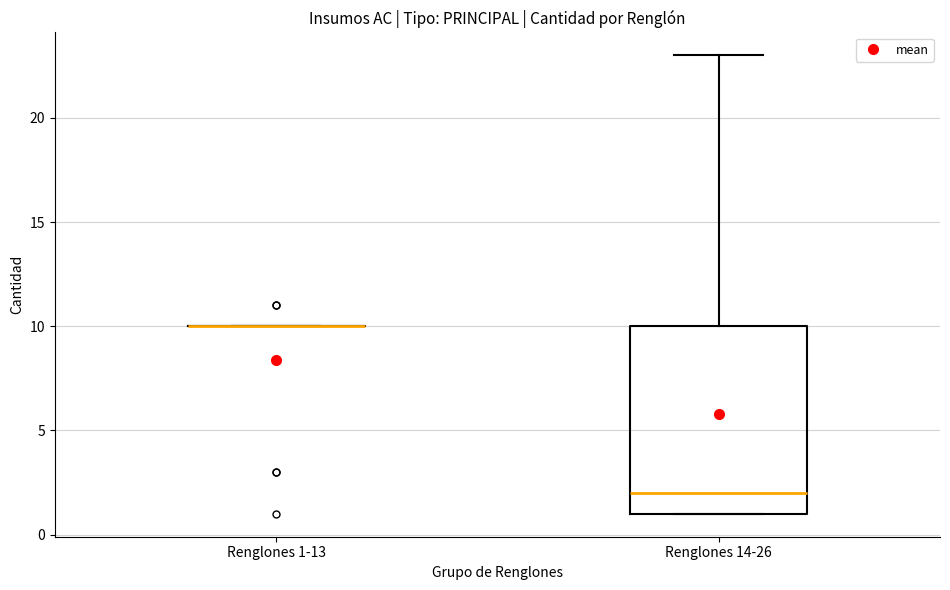

Which box is the tallest, from its lower edge to its upper edge?

Renglones 14-26